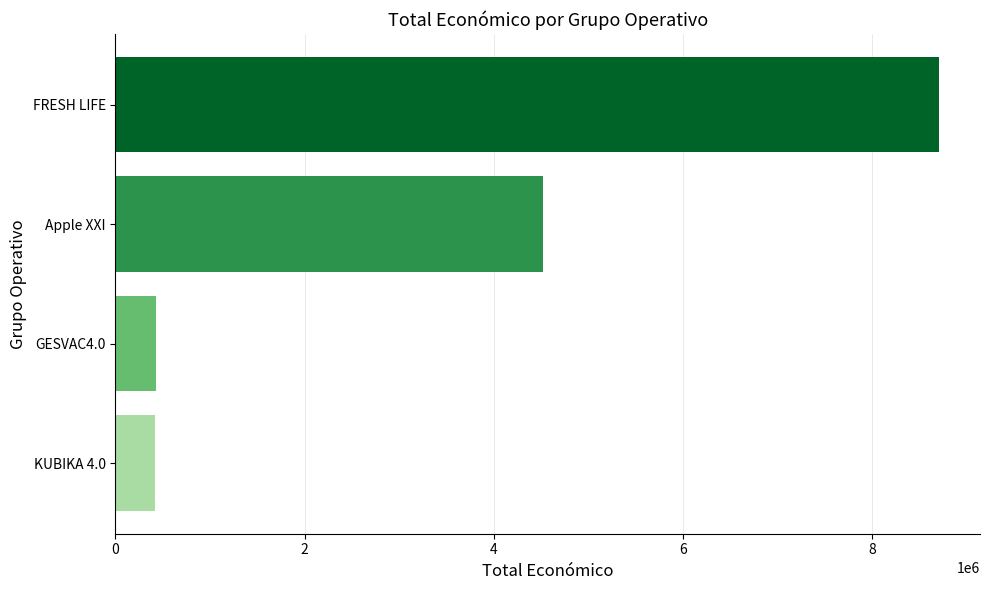

What is the difference between the maximum and minimum values?

8286898